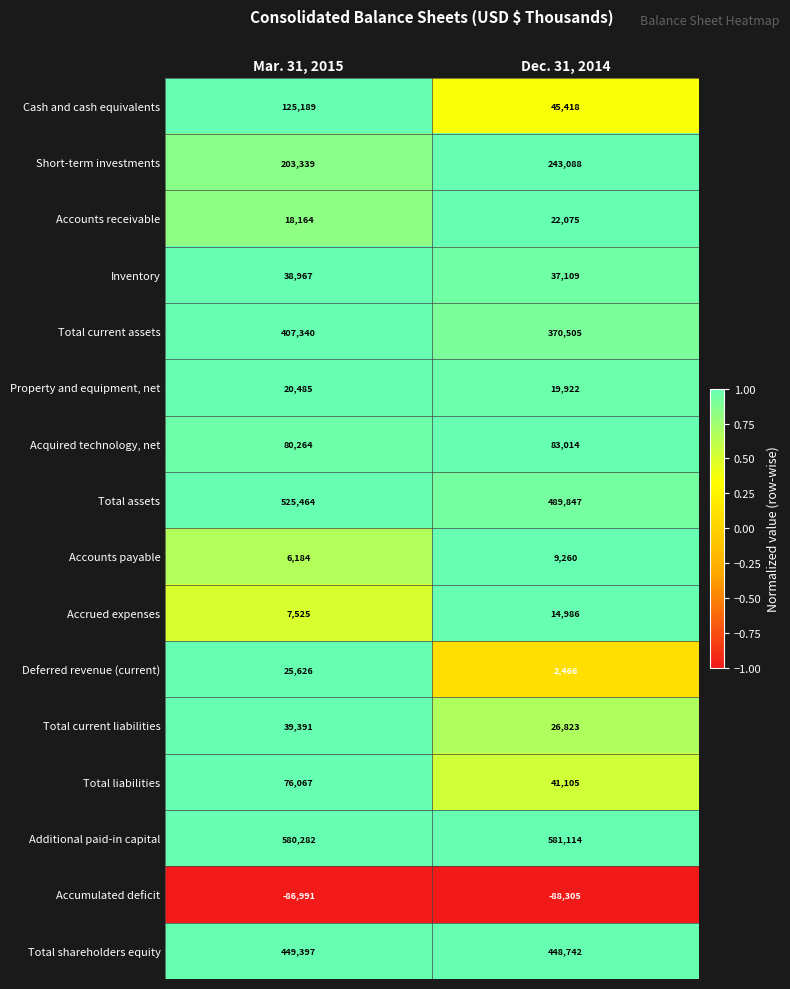

Which category has the highest value in the Acquired technology, net series?

Dec. 31, 2014